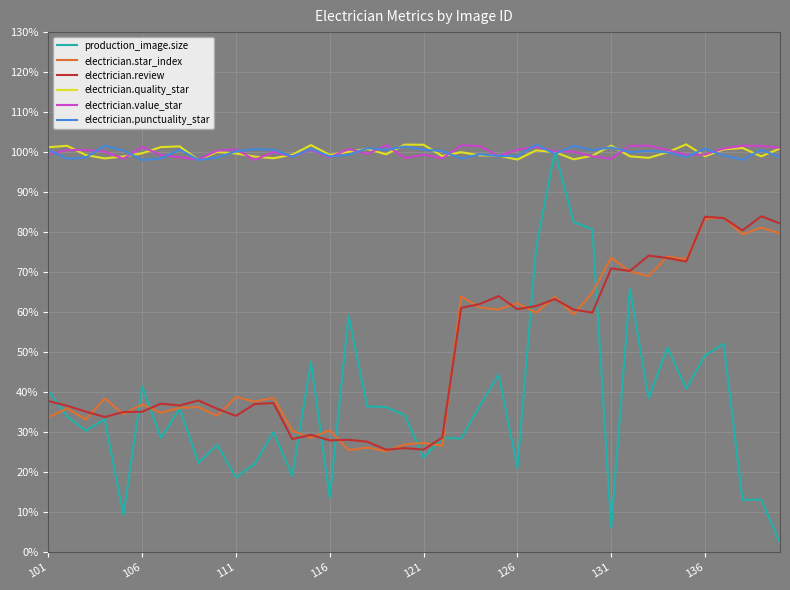

Rank the series by their maximum value, from highest to lowest.

electrician.quality_star, electrician.punctuality_star, electrician.value_star, production_image.size, electrician.review, electrician.star_index